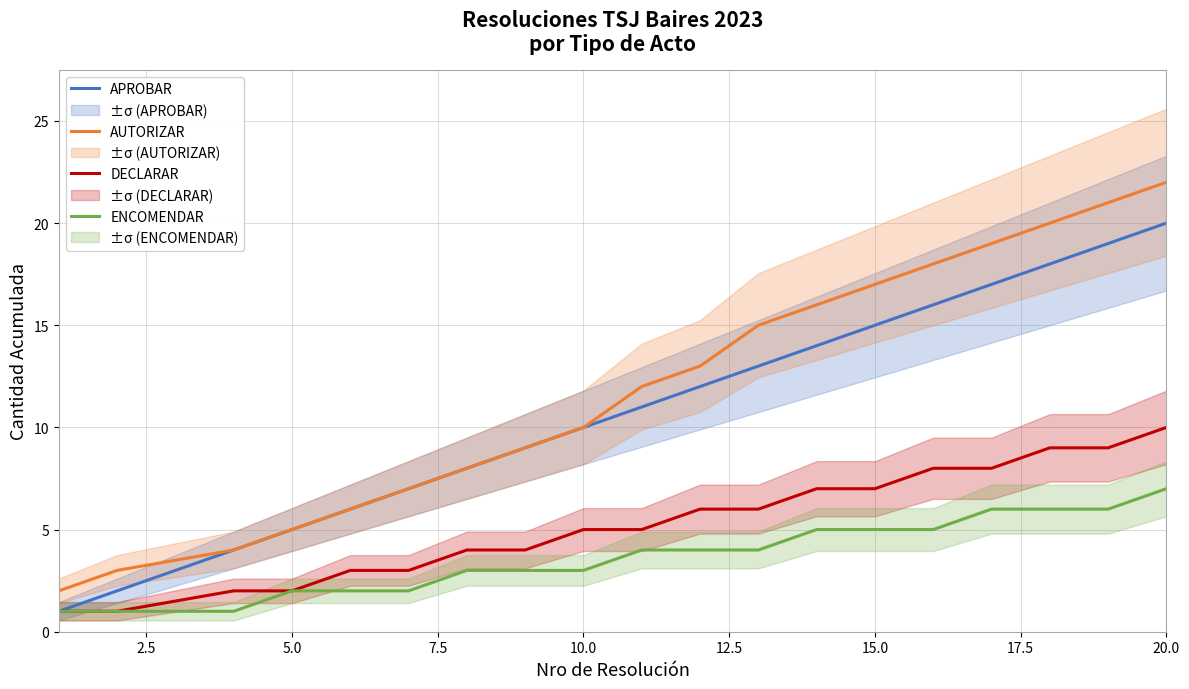

Does the chart have visible grid lines?

Yes